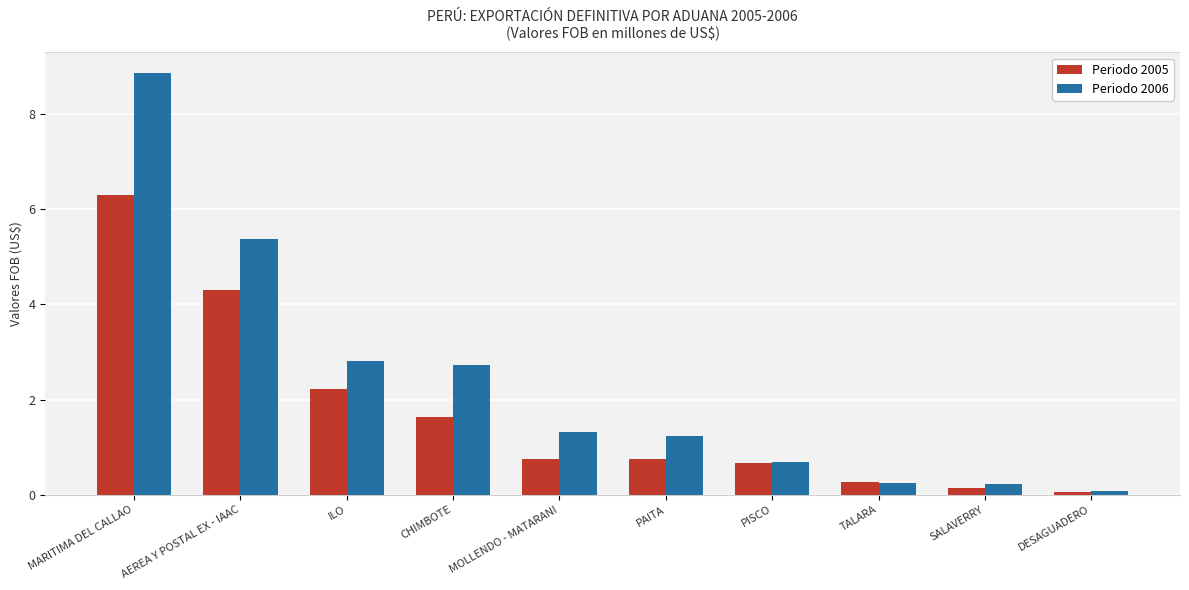

What is the difference between the maximum and minimum values in the Periodo 2005 series?

6.2